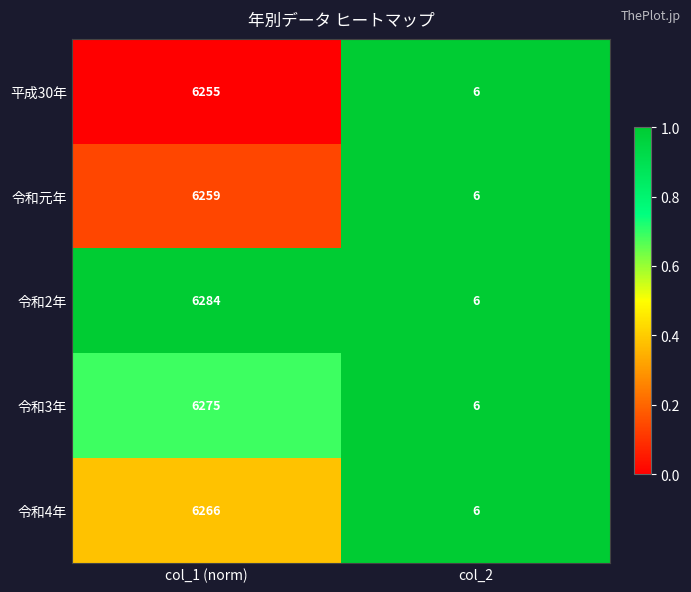

Reading right to left, what are all the values shown in this chart?

平成30年: col_2=6	col_1 (norm)=6255
令和元年: col_2=6	col_1 (norm)=6259
令和2年: col_2=6	col_1 (norm)=6284
令和3年: col_2=6	col_1 (norm)=6275
令和4年: col_2=6	col_1 (norm)=6266